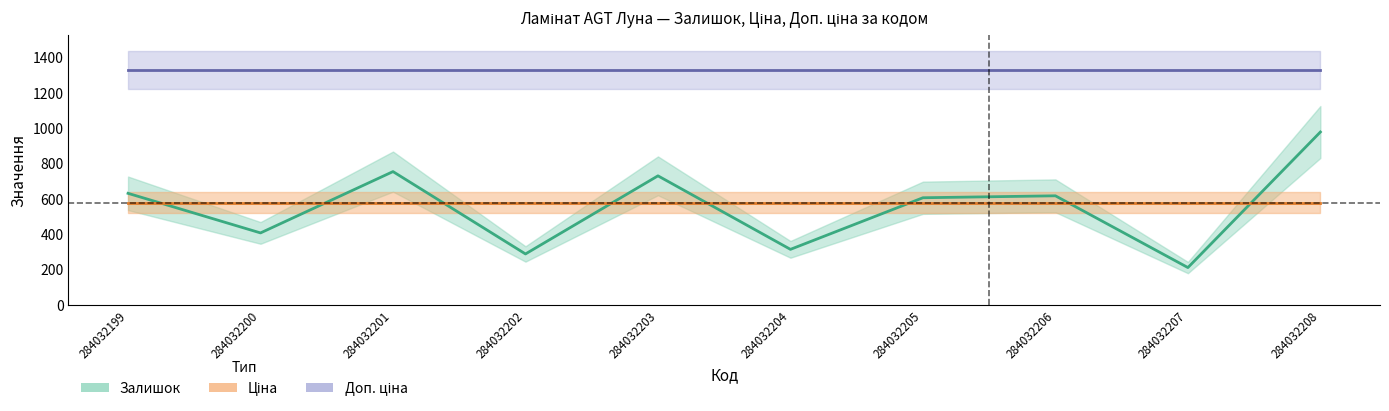

How many lines are shown in the chart?

3